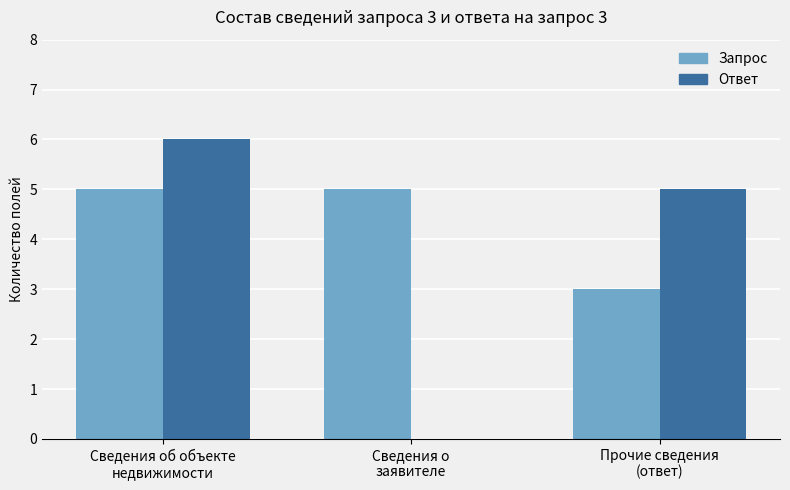

Are the bars grouped side by side (vs. stacked)?

Yes